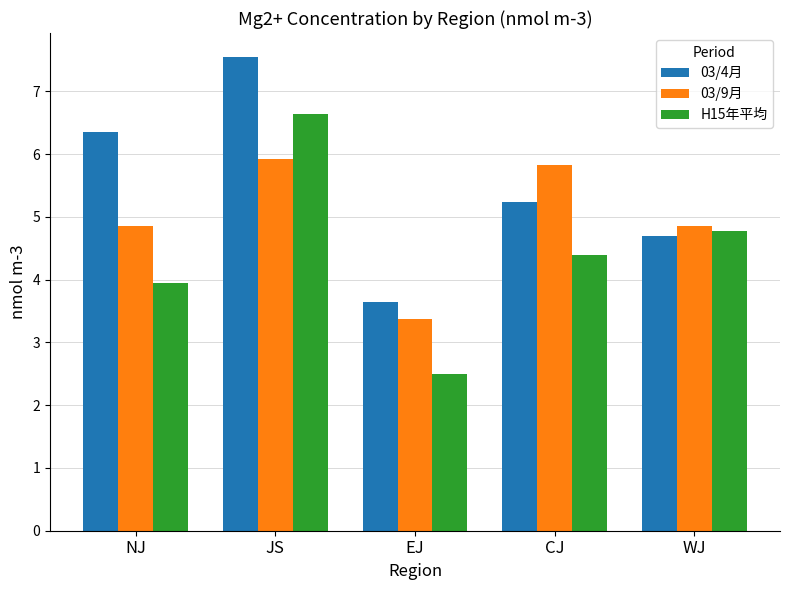

What is the sum of the 03/9月 values at JS and EJ?

9.3